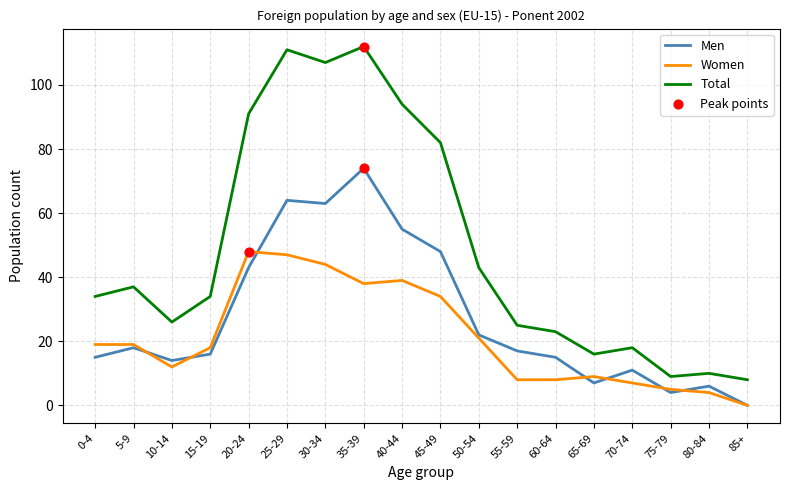

What is the total value across all series at 15-19?

68